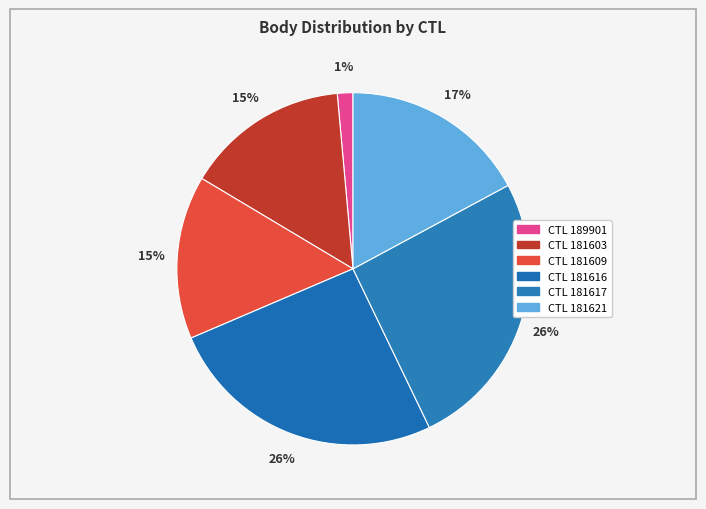

Which slice is the smallest?

189901